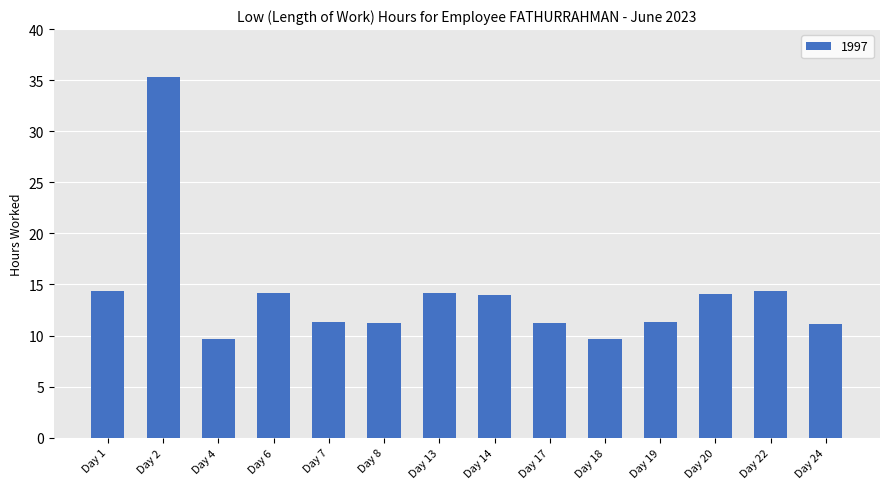

What is the value of the 6th bar from the left?

11.3